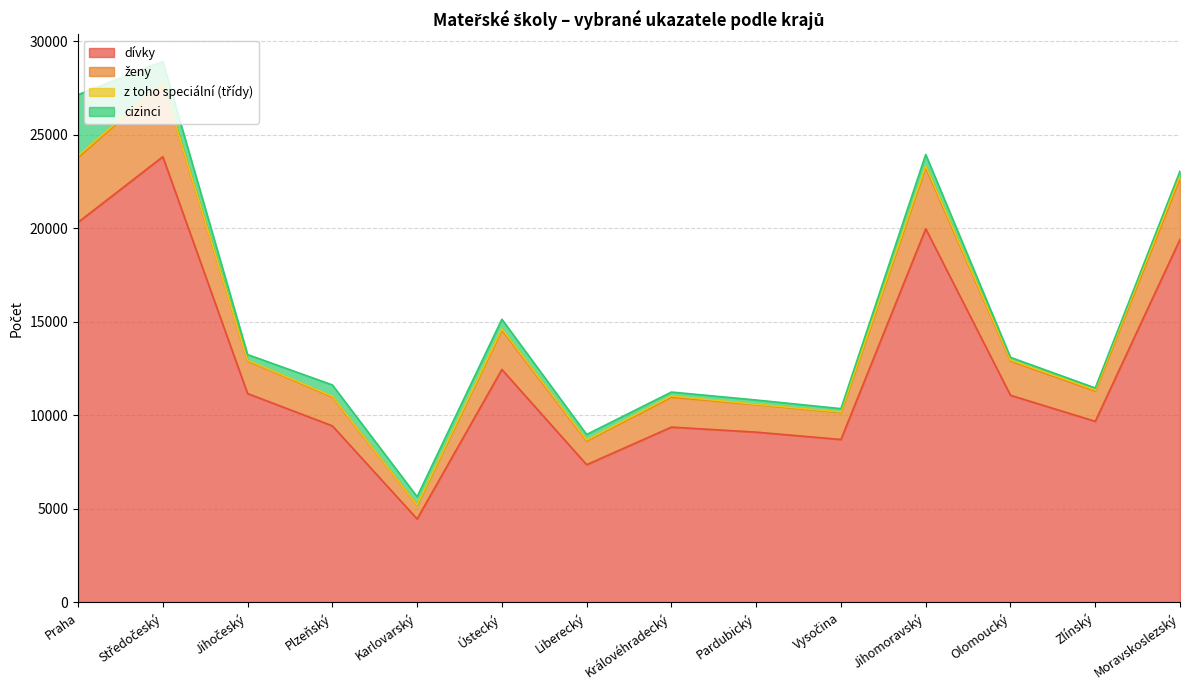

True or false: ženy and dívky cross at least once.

False